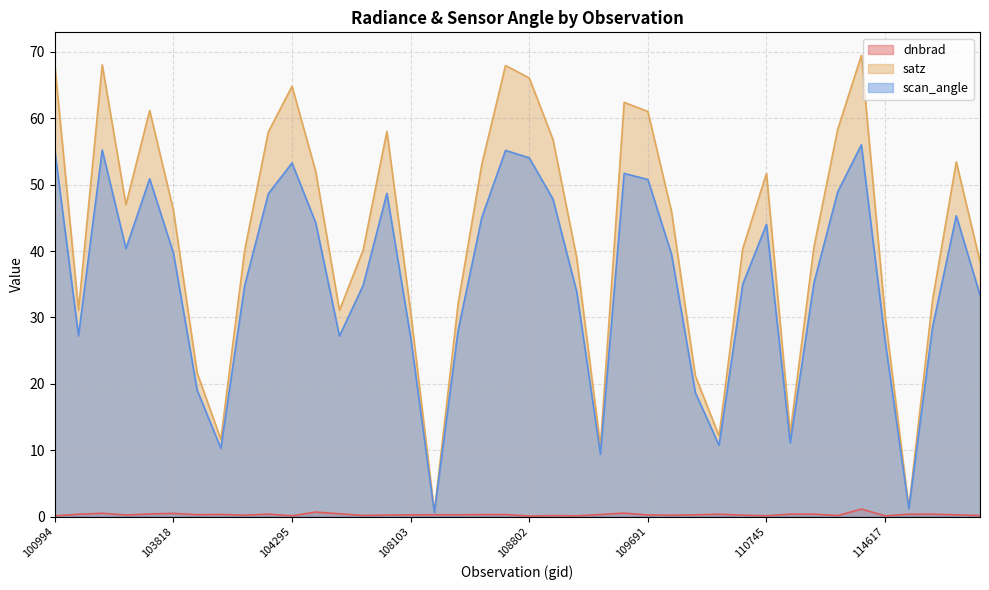

True or false: scan_angle and dnbrad intersect in this chart.

False